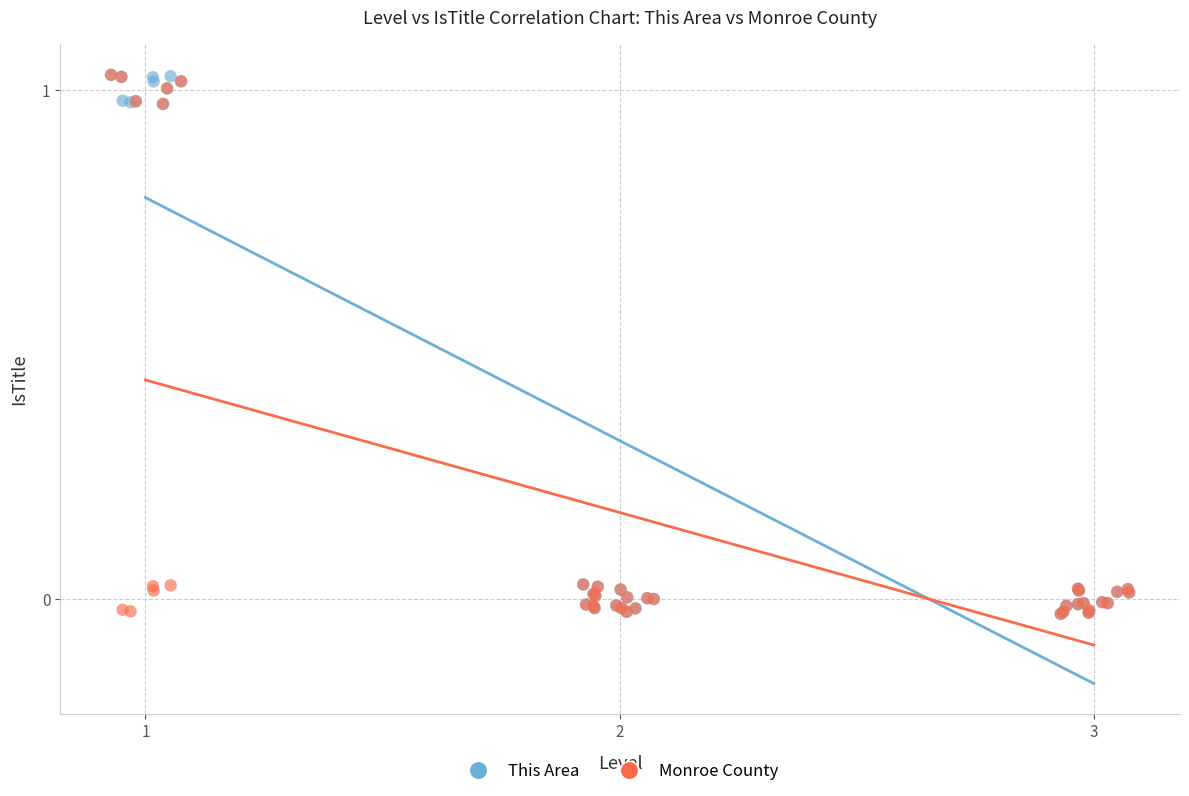

What are all the series names shown in the legend?

This Area, Monroe County